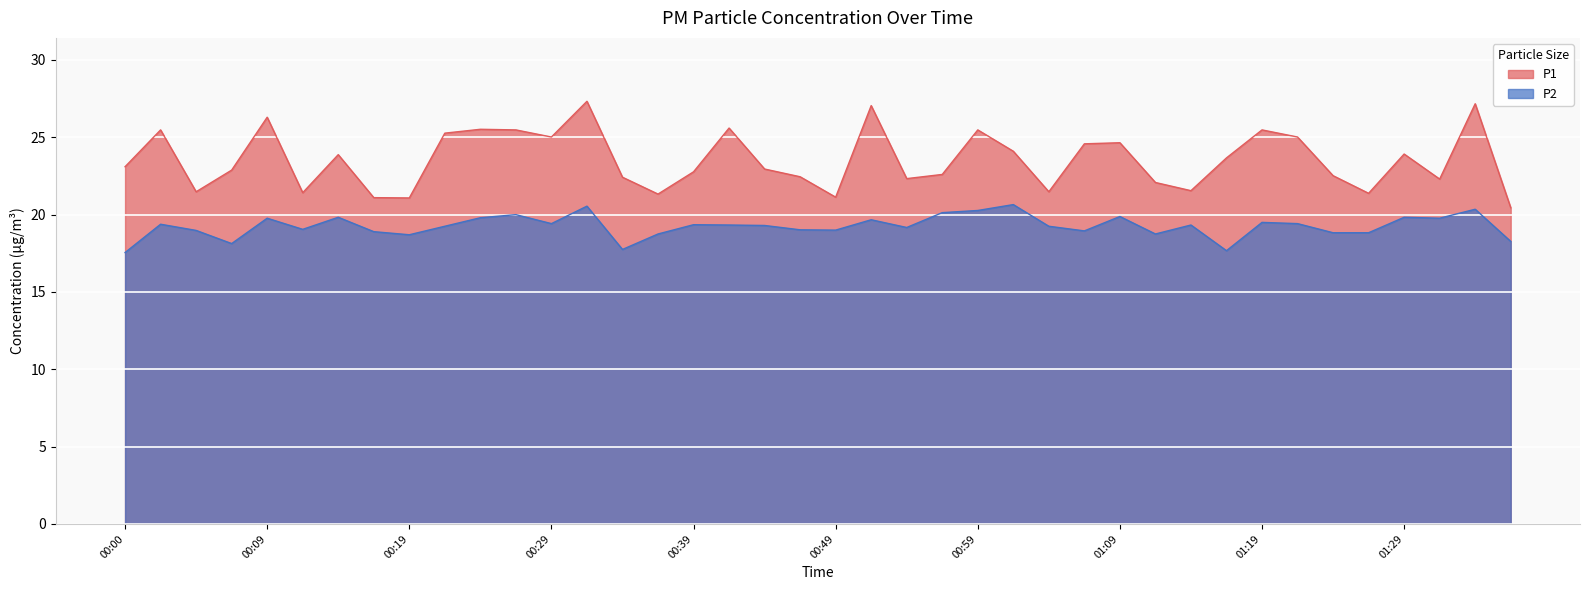

True or false: P1 and P2 intersect in this chart.

False